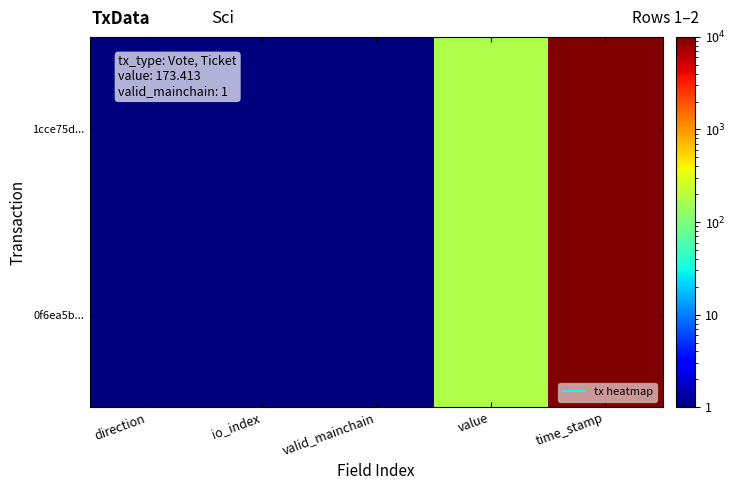

Reading left to right, extract all data points from this chart.

1cce75d...: direction=1.0	io_index=1.0	valid_mainchain=1.0	value=173.4	time_stamp=1619728596.0
0f6ea5b...: direction=1.0	io_index=0.5	valid_mainchain=1.0	value=173.4	time_stamp=1615640935.0